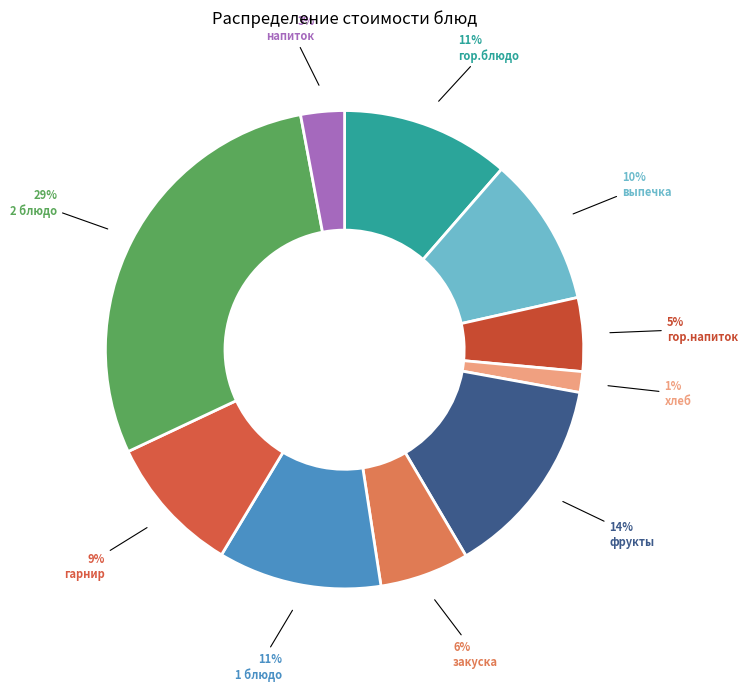

How many slices are in this pie chart?

10